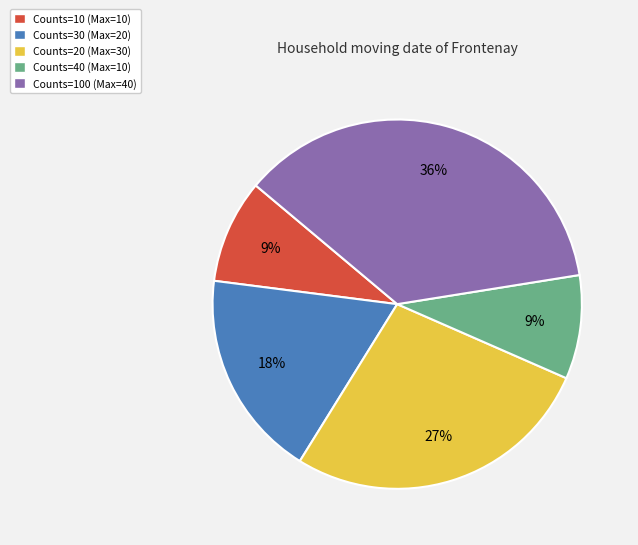

Is there any slice that represents more than half of the pie?

No